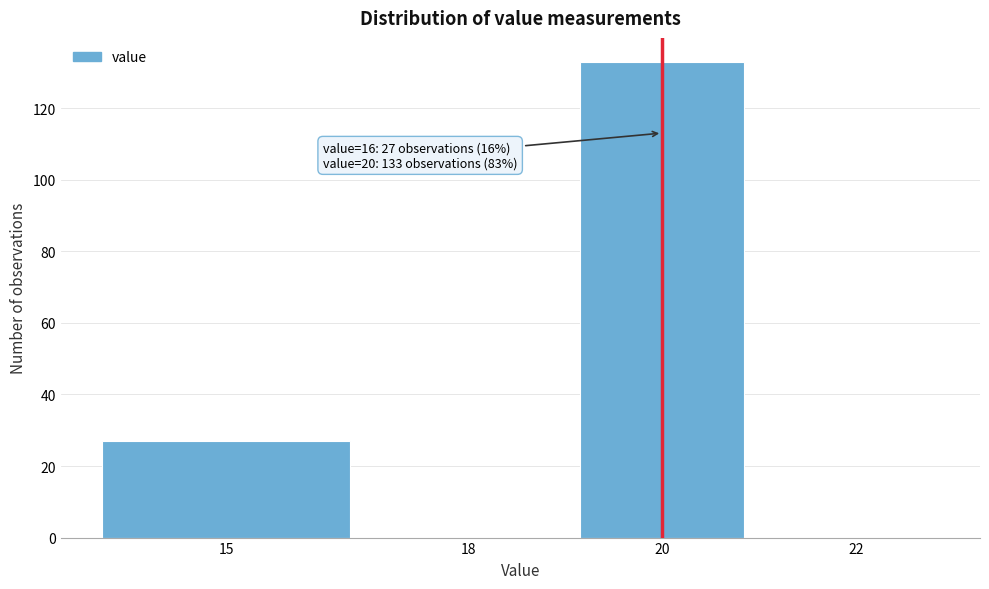

Reading left to right, transcribe all the data shown in this chart.

15=27	18=0	20=133	22=0